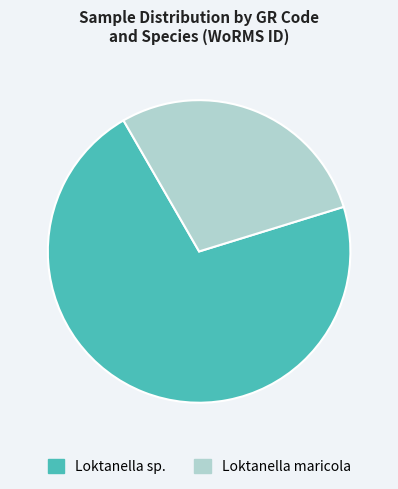

Is there a majority slice in this chart?

Yes